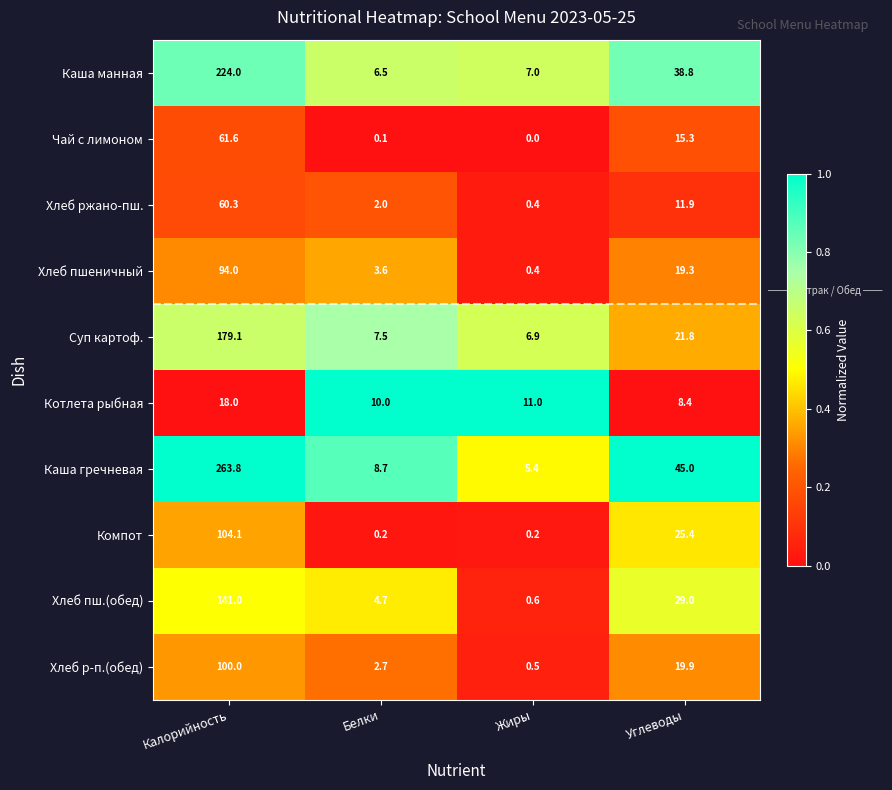

At which category is the sum across all series the highest?

Калорийность